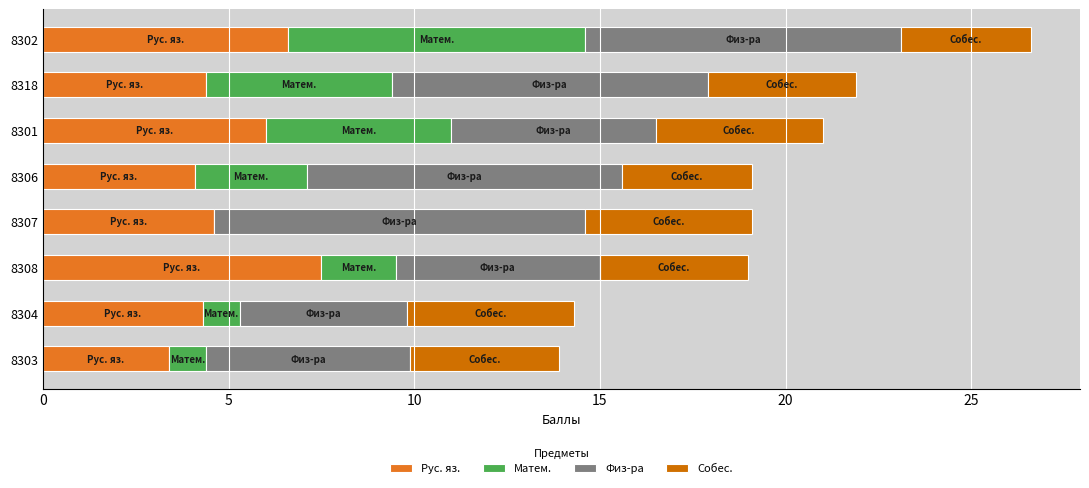

What is the highest value of the Рус. яз. series?

7.5